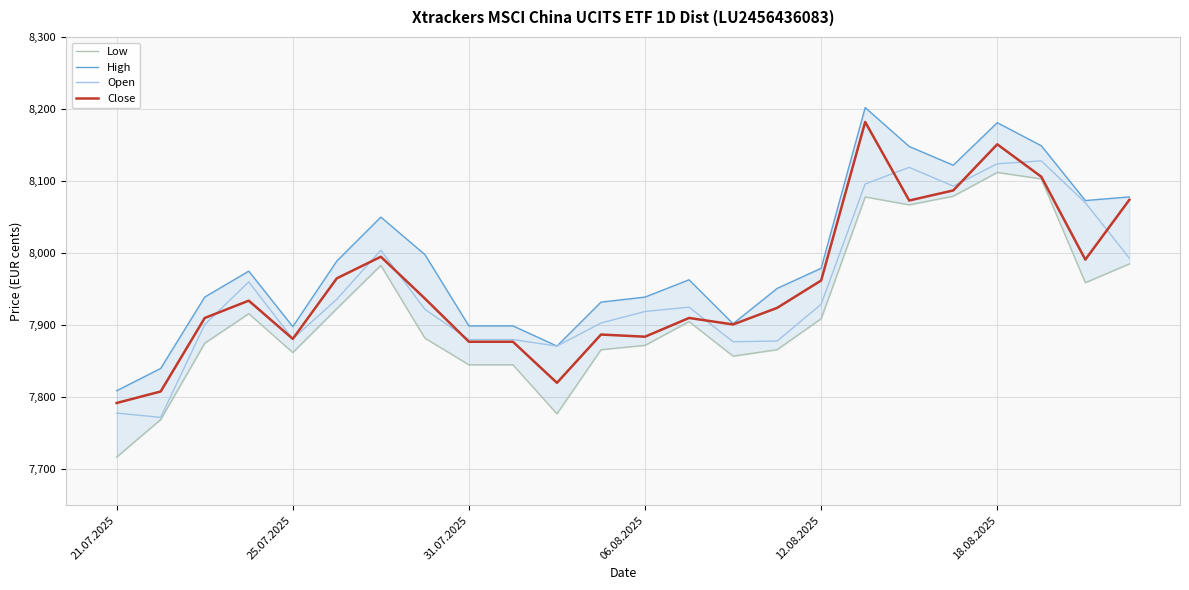

What is the lowest value of the Close series?

7792